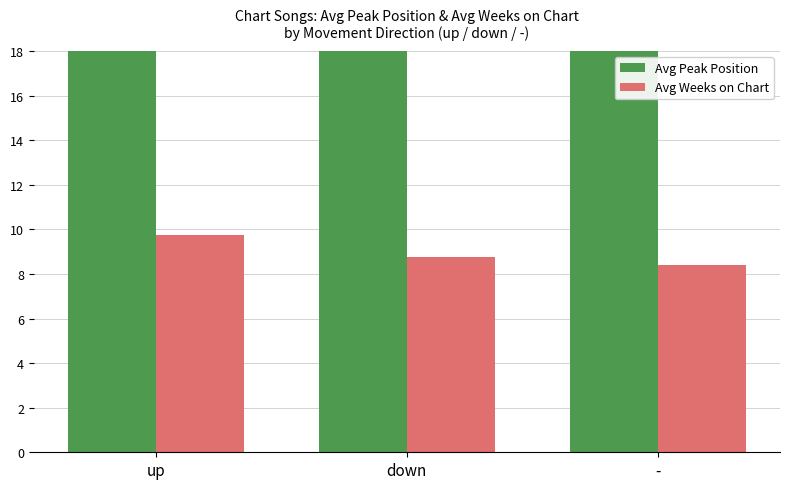

What is the sum of the Avg Peak Position values at down and -?

59.2